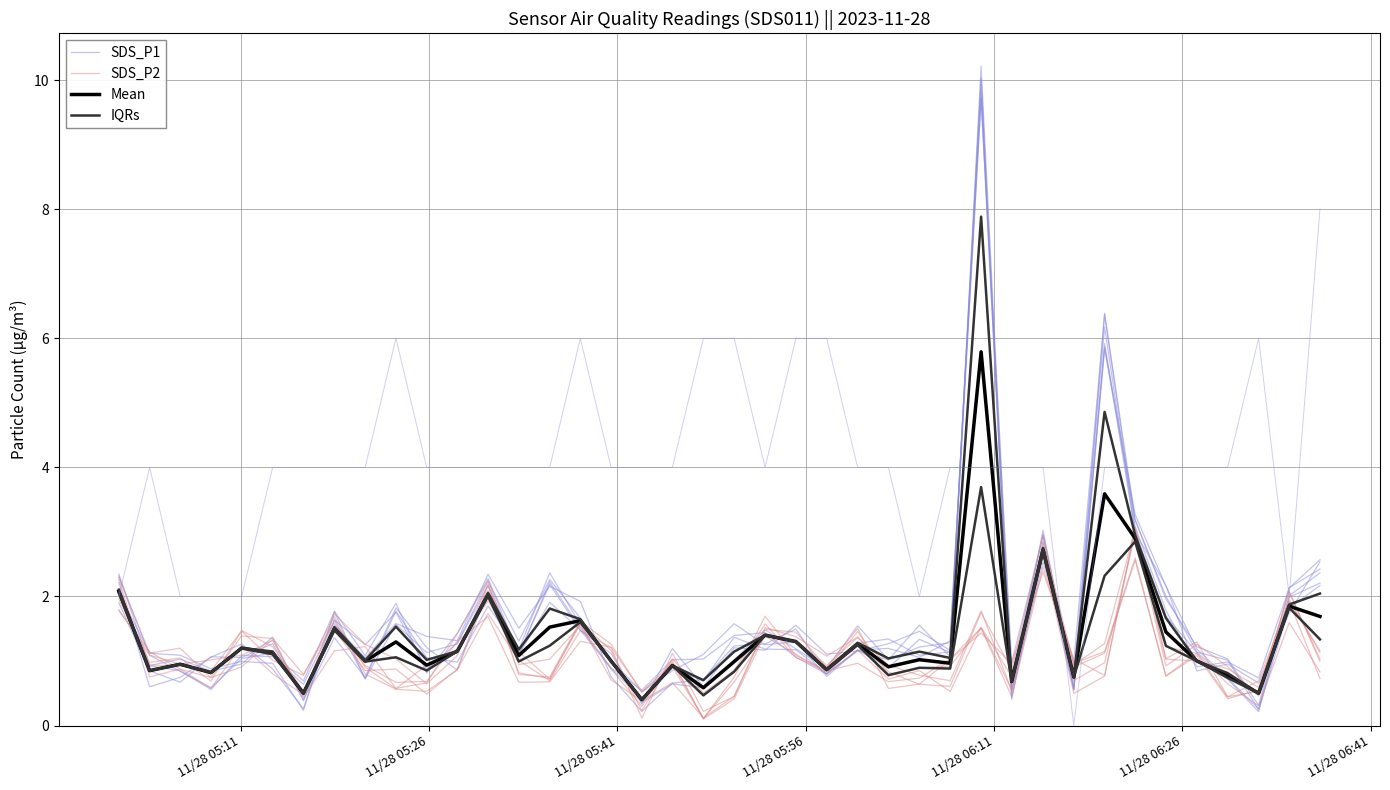

At how many categories does at least one series exceed 3?

3